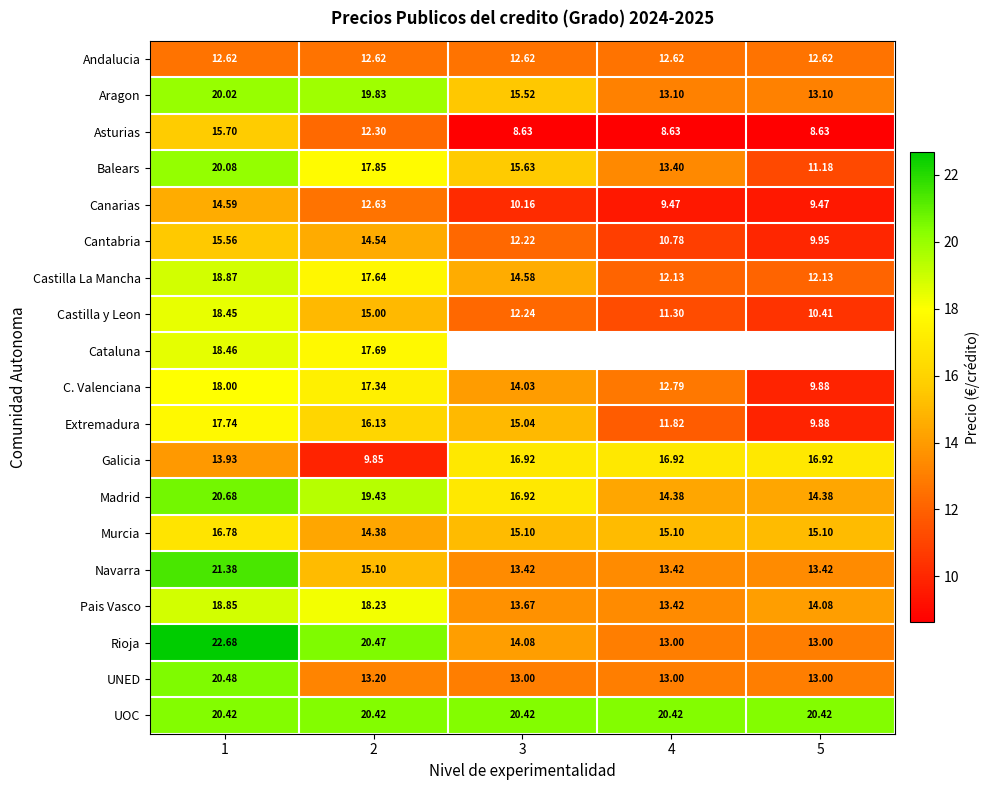

What is the approximate value of C. Valenciana at 5?

9.9